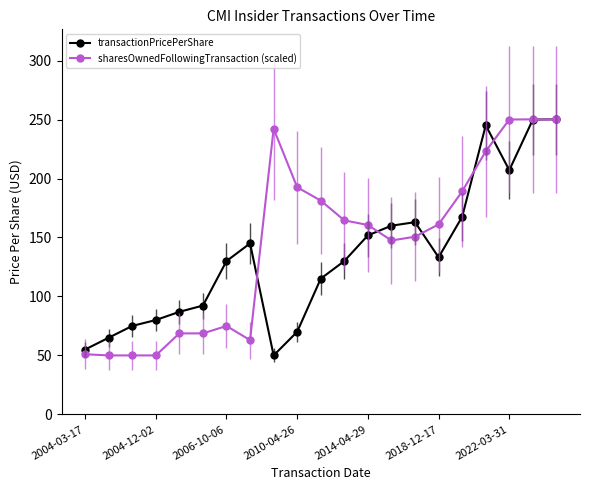

What is the value of the sharesOwnedFollowingTransaction (scaled) point at the 15th from the left?

150.7